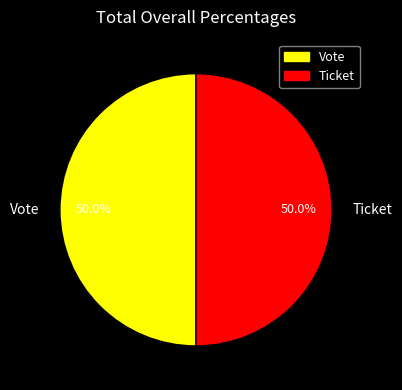

What is the ratio of the value at Ticket to the value at Vote?

1.0